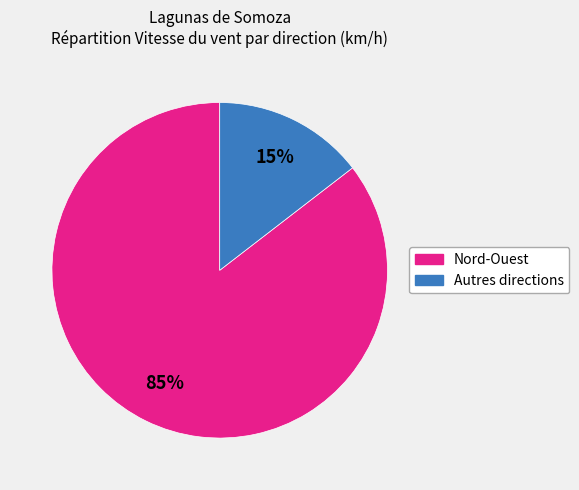

How many segments does this pie chart have?

2